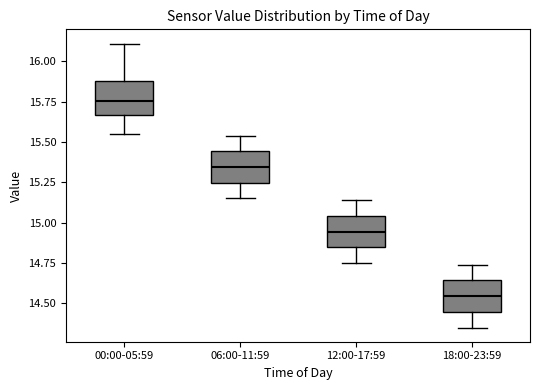

Which box has the highest median line?

00:00-05:59